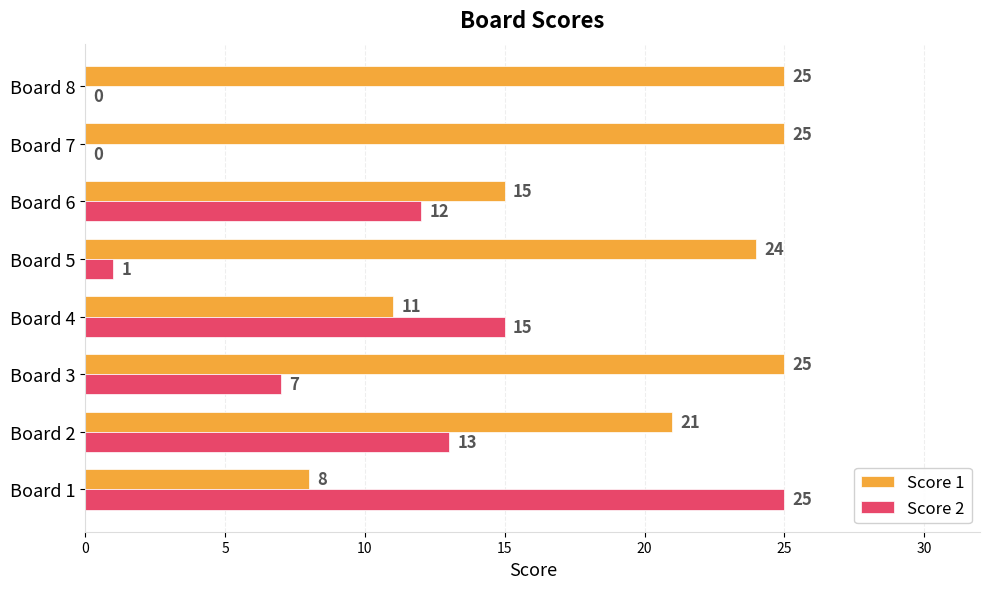

How many values in Score 2 are above zero?

6